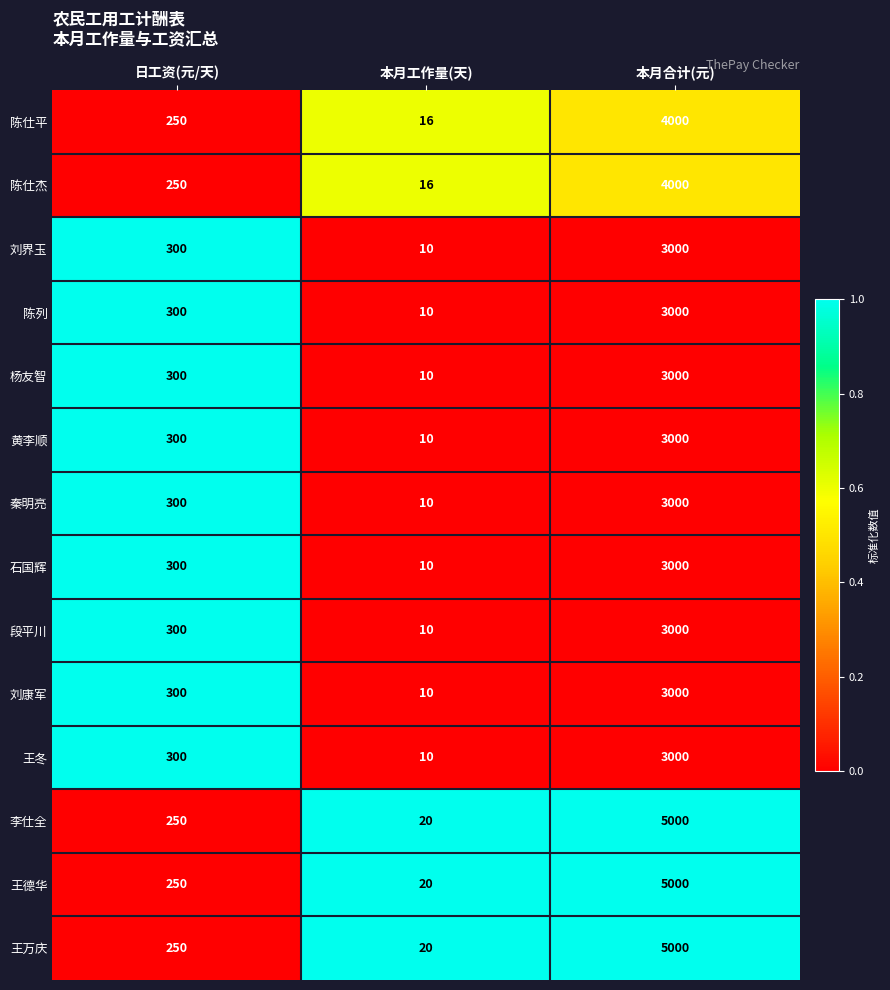

What is the total value across all series at 日工资(元/天)?

3950